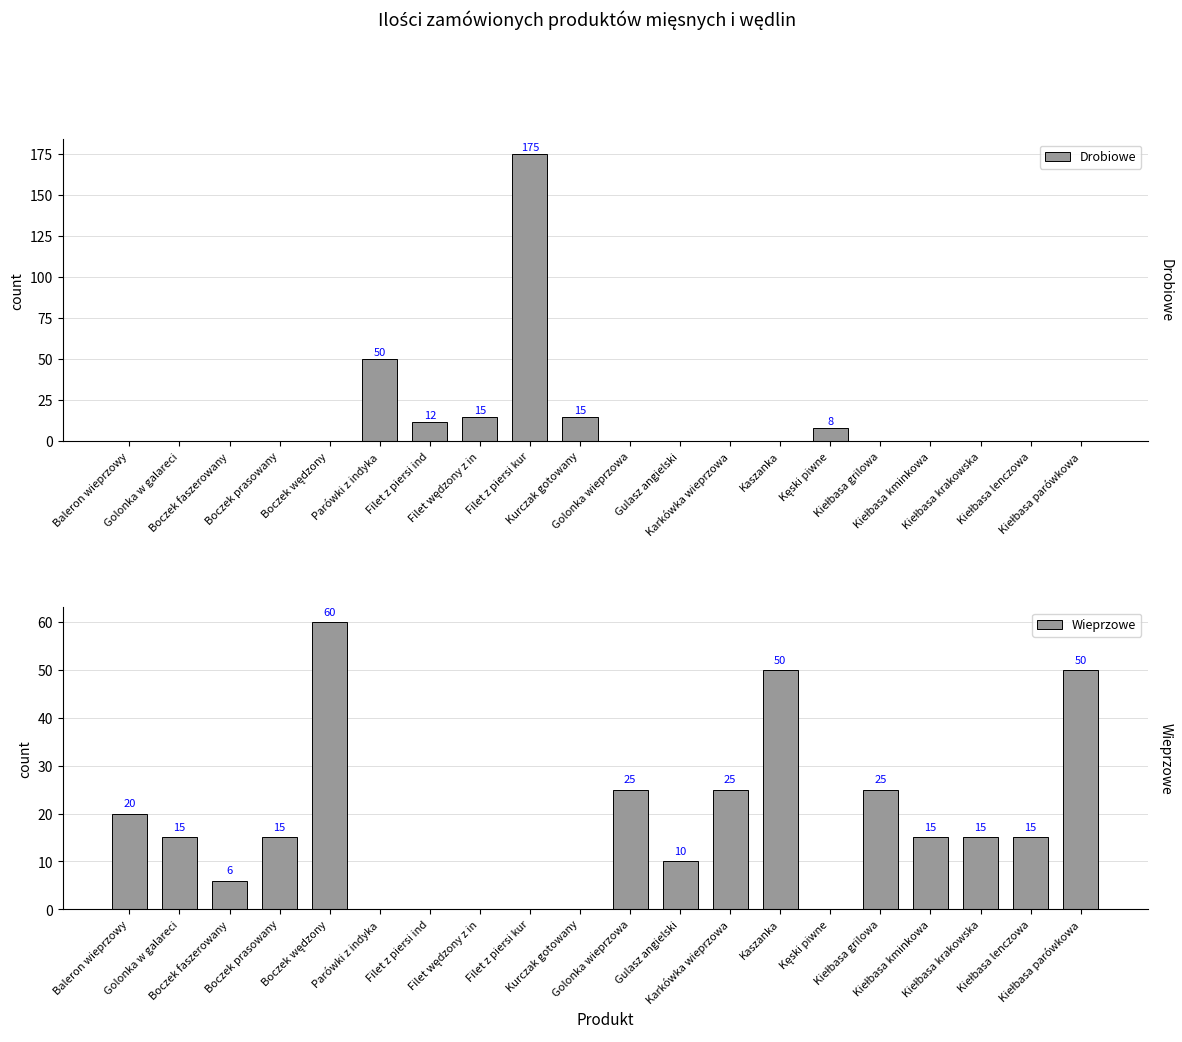

What is the maximum value for Drobiowe?

175